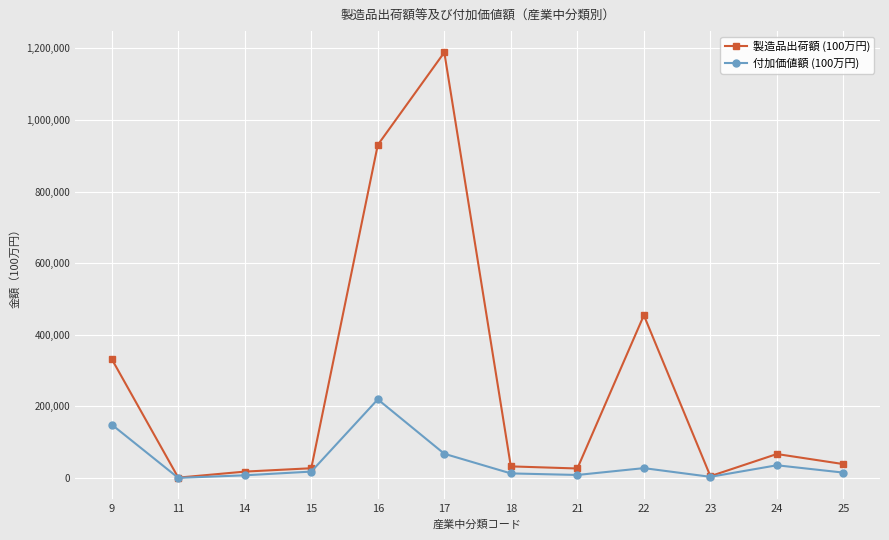

Is the value of 製造品出荷額 (100万円) at 25 greater than the value of 付加価値額 (100万円) at 18?

Yes